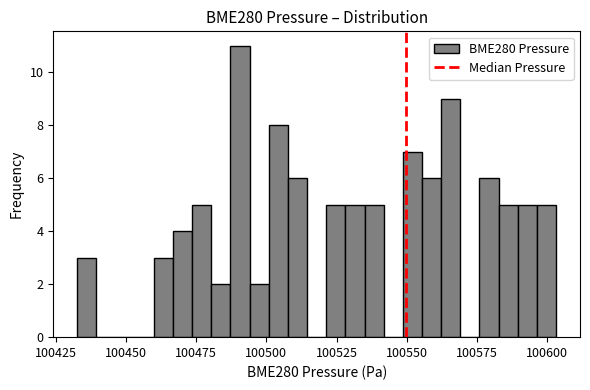

Read against the x-axis, roughly where is the centre of the tallest bar?

100490